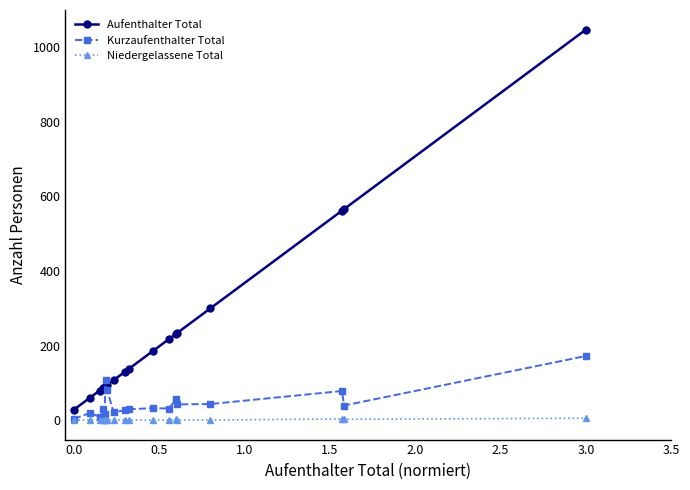

List the series in order of their peak value, highest first.

Aufenthalter Total, Kurzaufenthalter Total, Niedergelassene Total